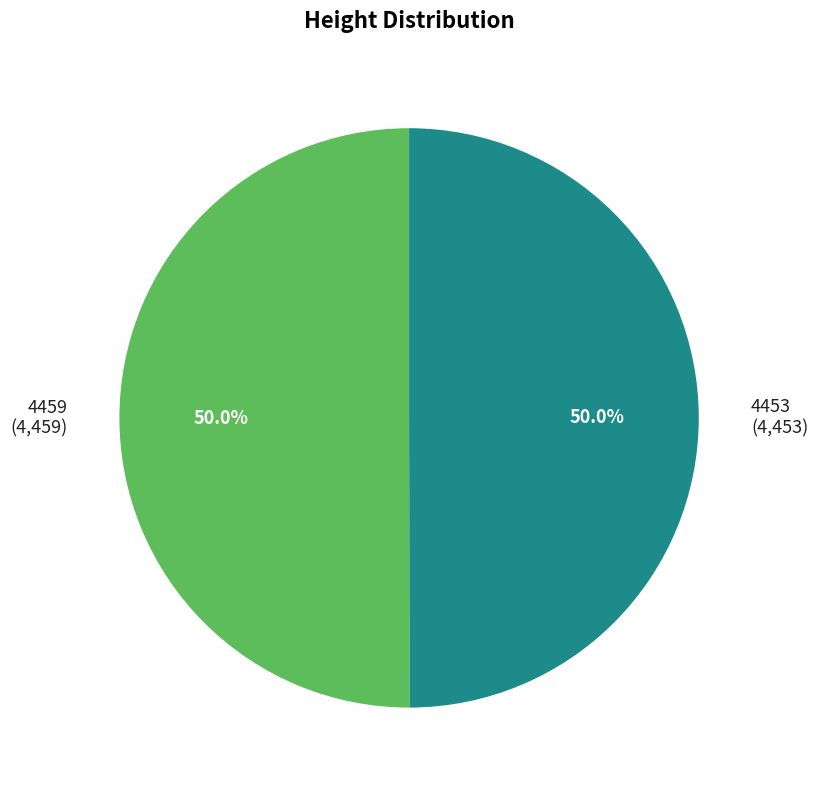

What percentage is the 4459 slice, to the nearest percent?

50%